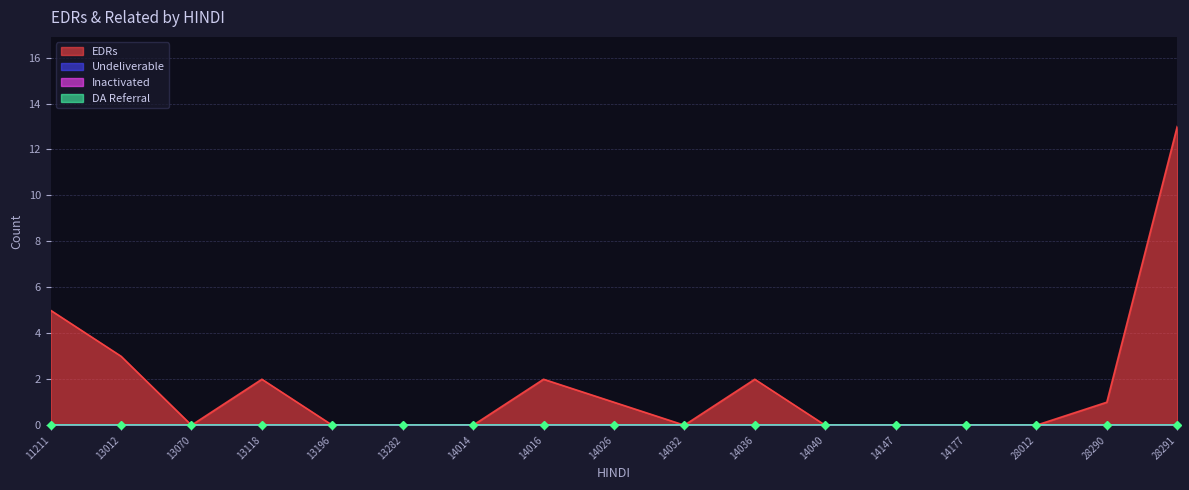

What is the greatest value displayed?

13